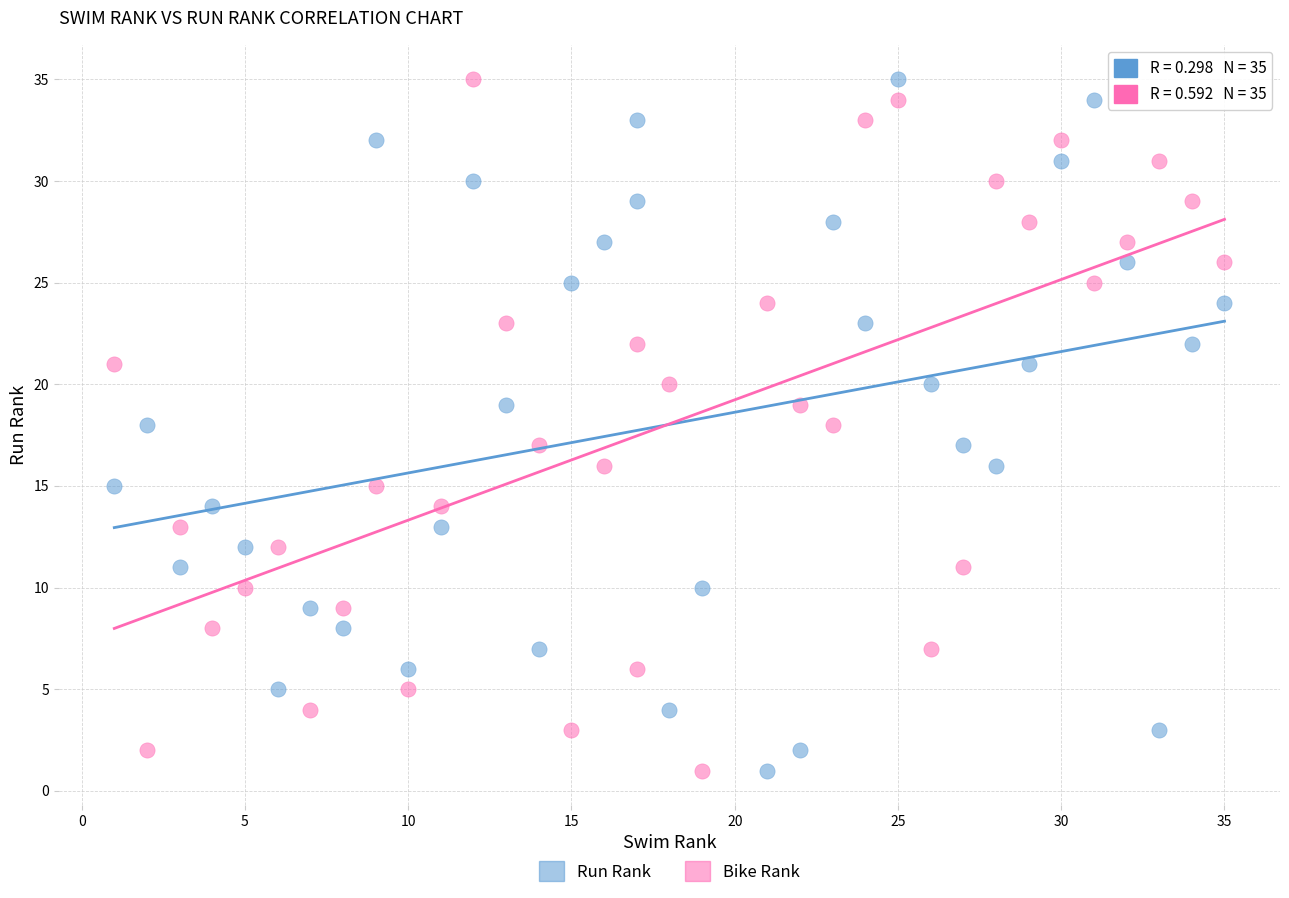

Across all data points, what is the range of X values (max minus min)?

34